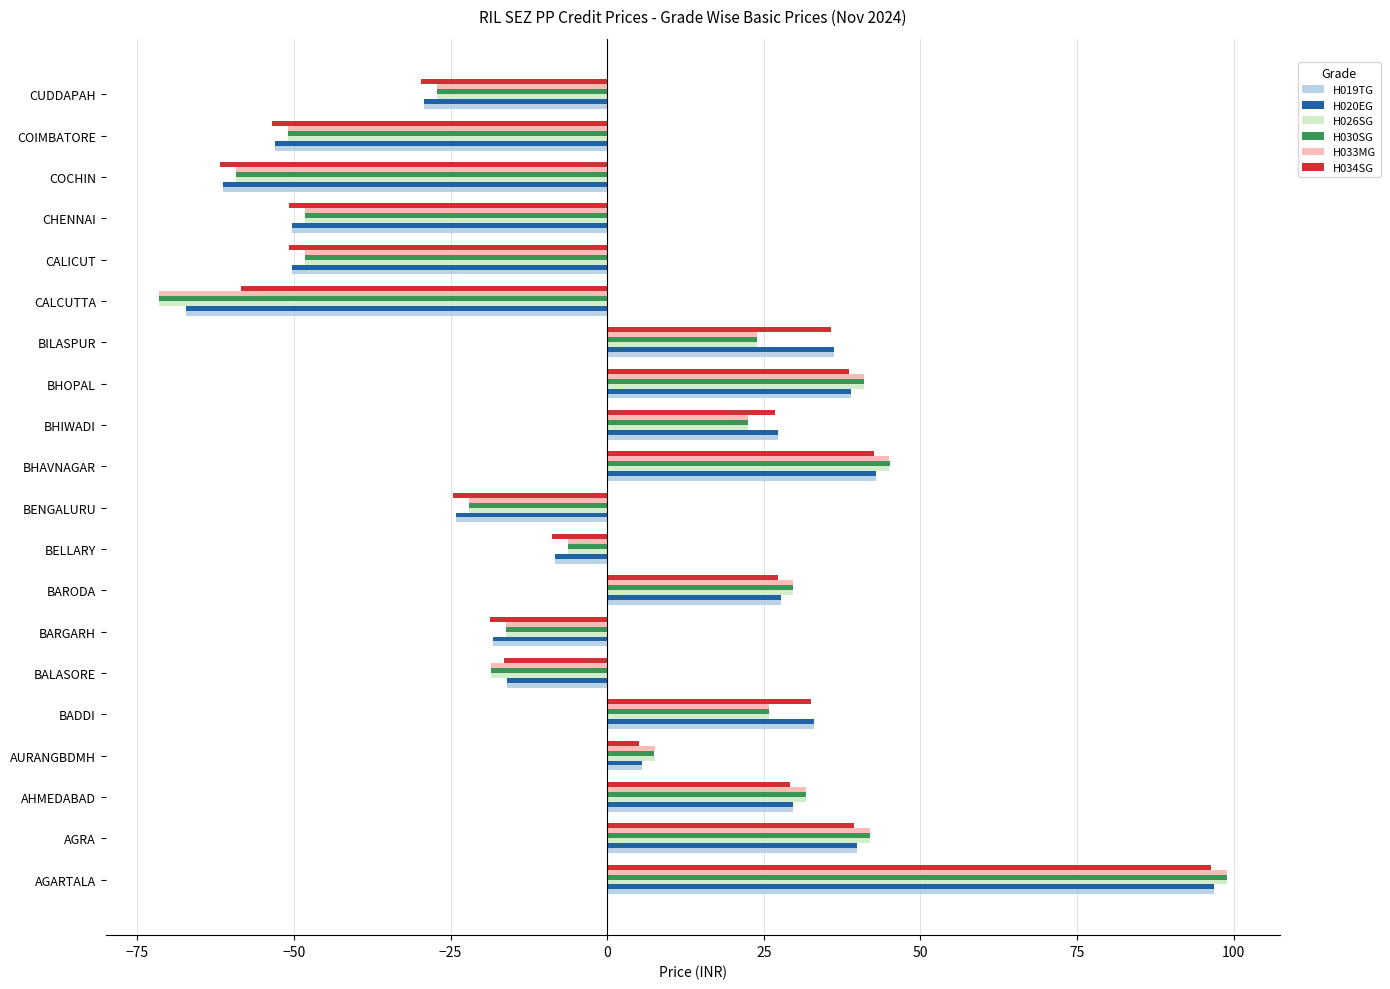

What is the difference between the maximum and minimum values in the H020EG series?

164.2